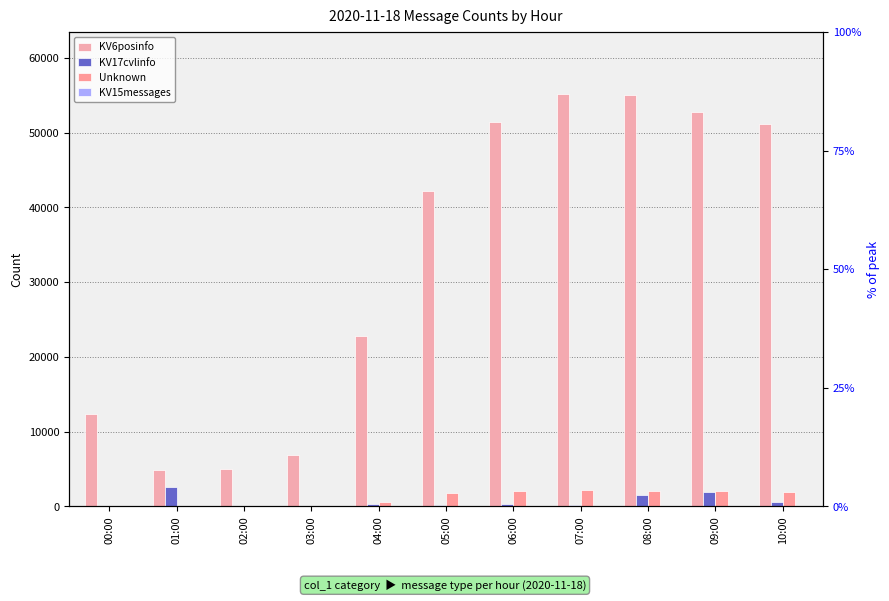

Reading left to right, what are all the values shown in this chart?

KV6posinfo: 00:00=12385	01:00=4856	02:00=5046	03:00=6846	04:00=22852	05:00=42153	06:00=51485	07:00=55184	08:00=54997	09:00=52746	10:00=51121
KV17cvlinfo: 00:00=0	01:00=2552	02:00=24	03:00=21	04:00=284	05:00=247	06:00=310	07:00=256	08:00=1534	09:00=1974	10:00=540
Unknown: 00:00=38	01:00=25	02:00=25	03:00=79	04:00=627	05:00=1847	06:00=2109	07:00=2168	08:00=2073	09:00=2004	10:00=1964
KV15messages: 00:00=0	01:00=0	02:00=0	03:00=0	04:00=1	05:00=5	06:00=5	07:00=4	08:00=17	09:00=2	10:00=33